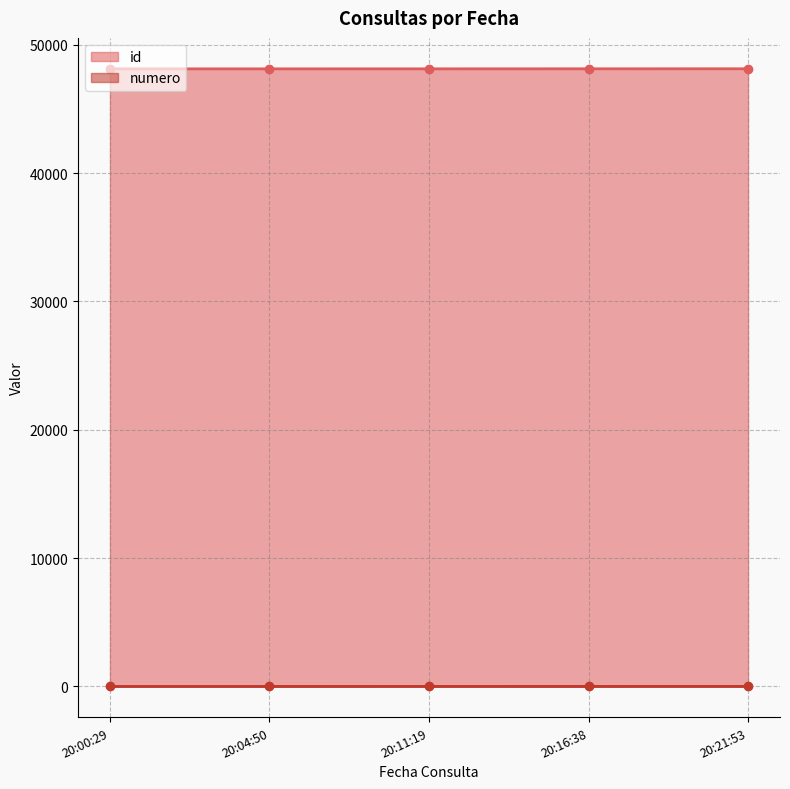

The value of id at 20:16:38 is 71171. True or false?

False